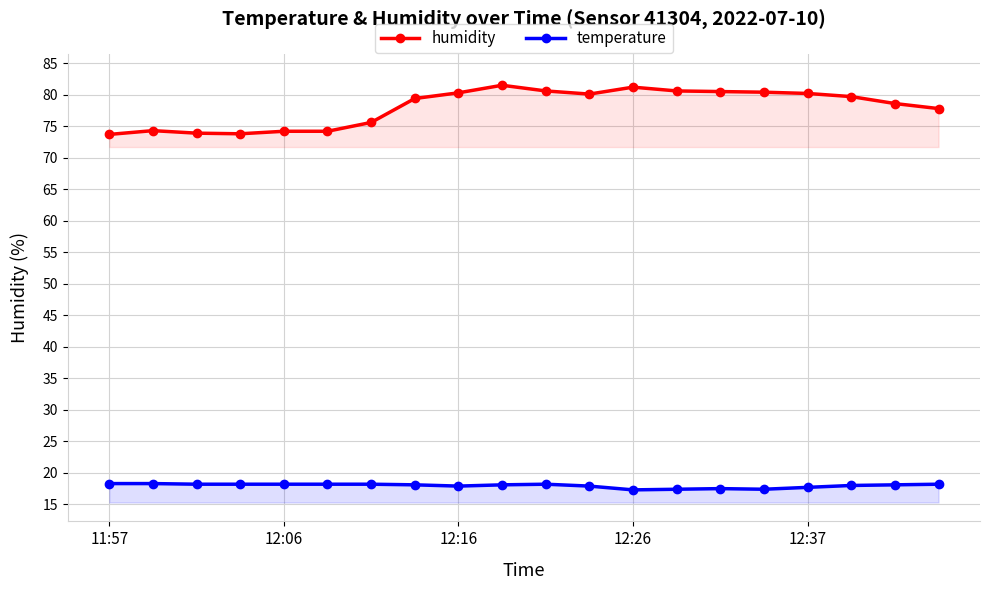

What are all the series names shown in the legend?

humidity, temperature